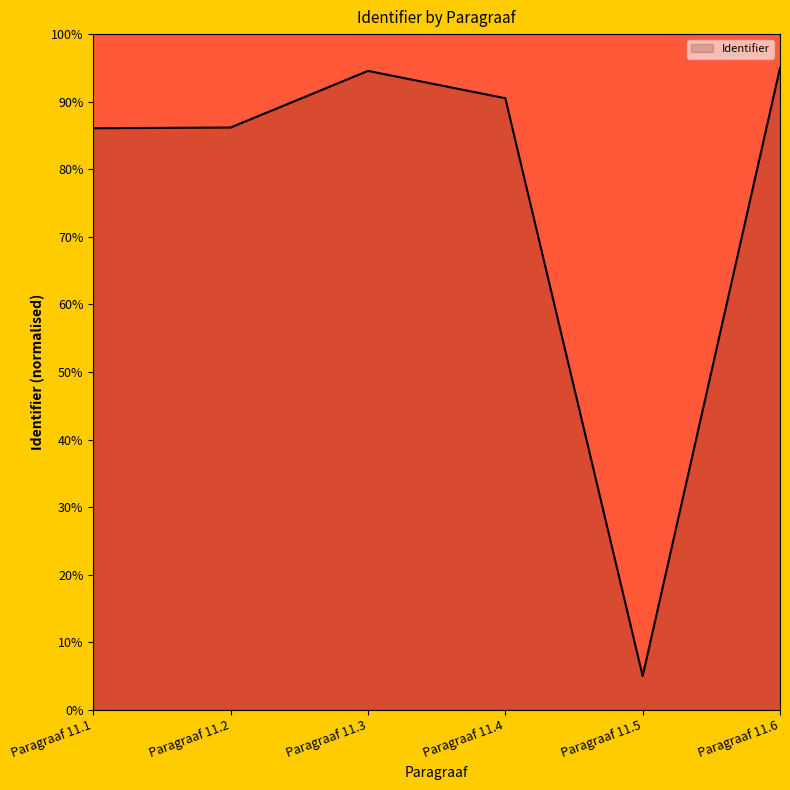

What is the difference between the maximum and minimum values?

90.0